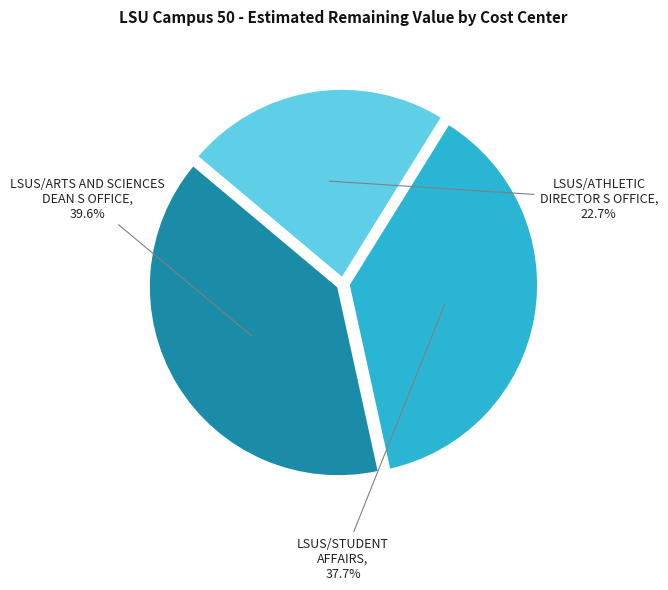

To the nearest percent, what is the difference between the LSUS/ARTS AND SCIENCES DEAN S OFFICE and LSUS/ATHLETIC DIRECTOR S OFFICE slice percentages?

17%